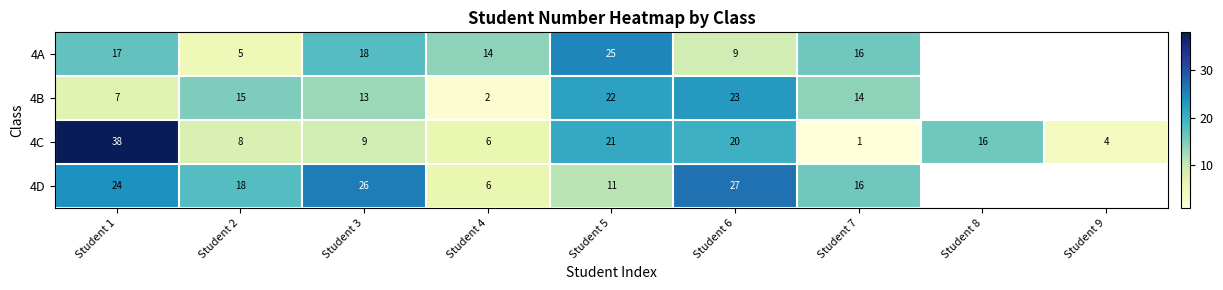

At how many categories does at least one series exceed 9?

8